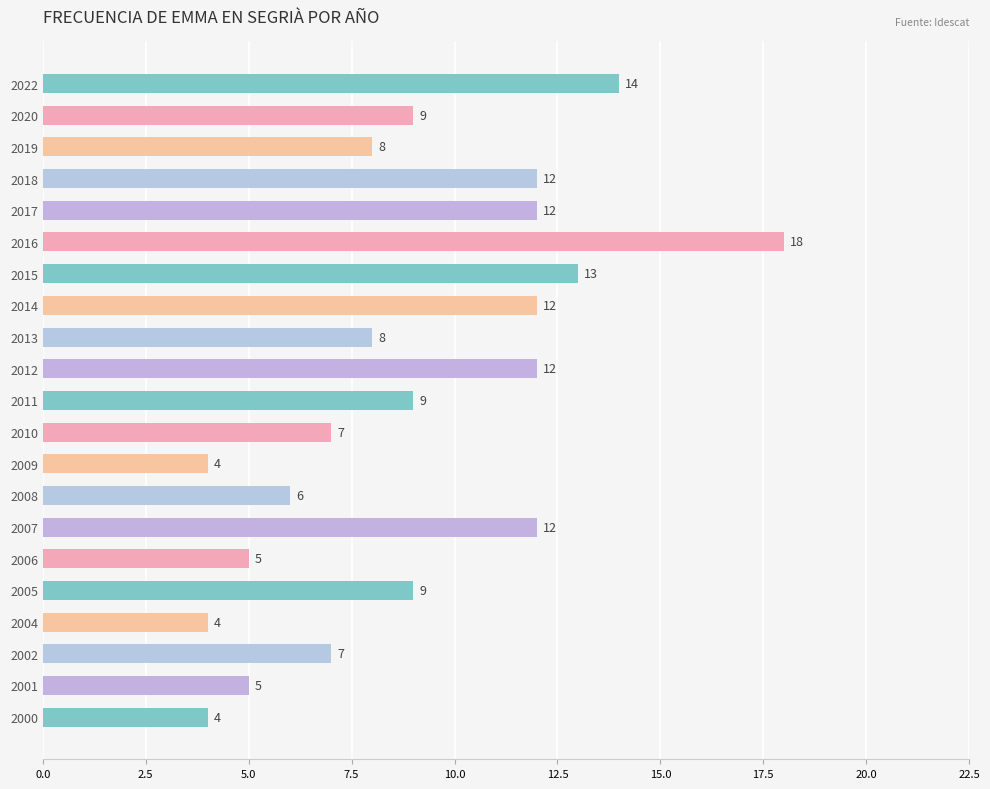

Approximately how many times larger is the value at 2019 compared to 2020?

0.9